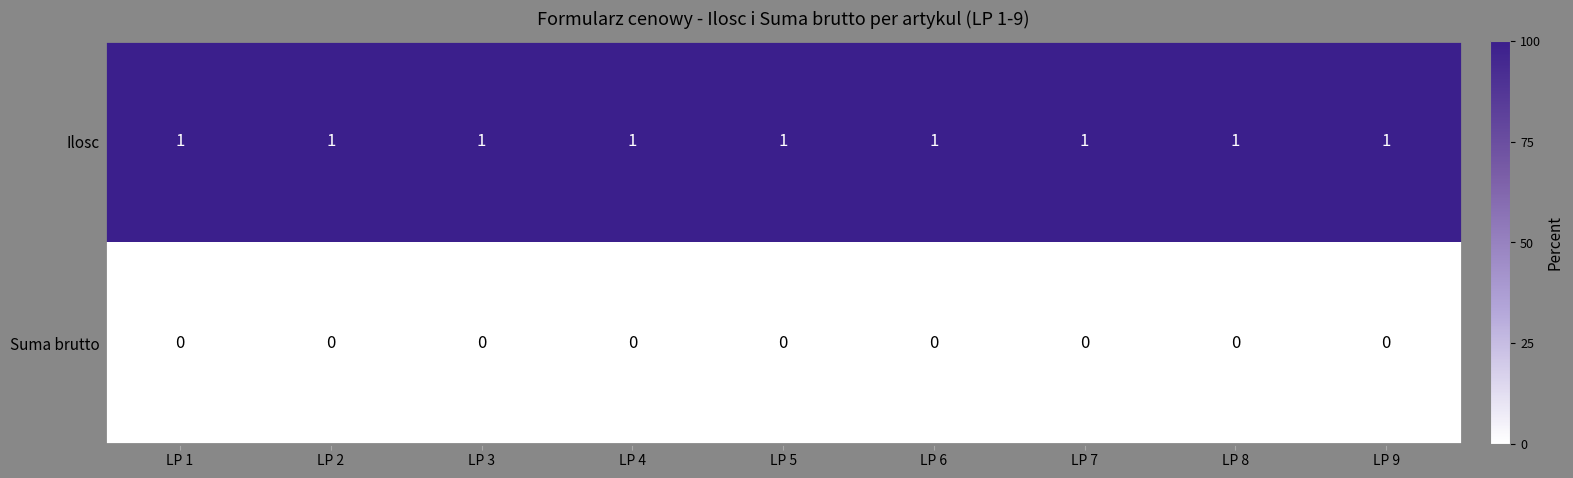

True or false: Ilosc has a value of 1 at LP 8.

True